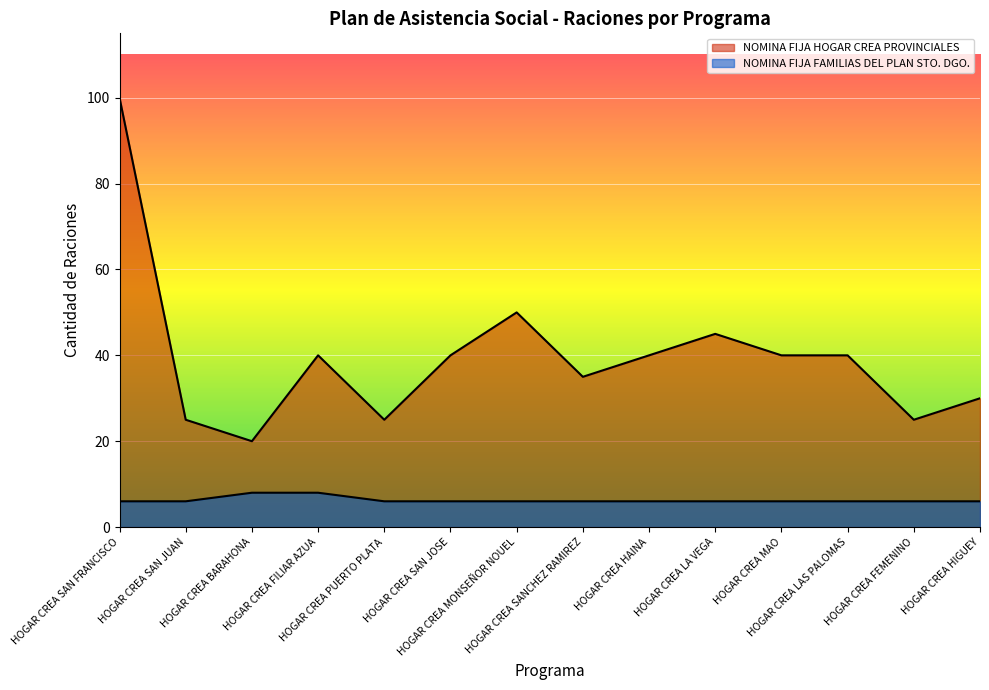

What is the value of the NOMINA FIJA FAMILIAS DEL PLAN STO. DGO. point at the 6th from the left?

6